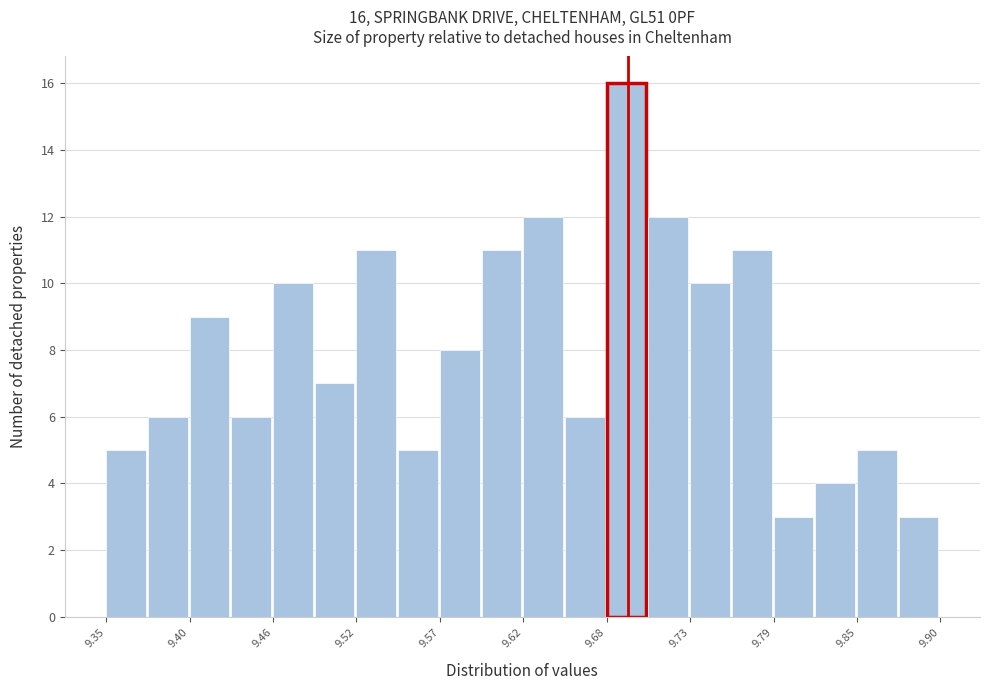

Read against the x-axis, roughly where is the centre of the tallest bar?

9.69